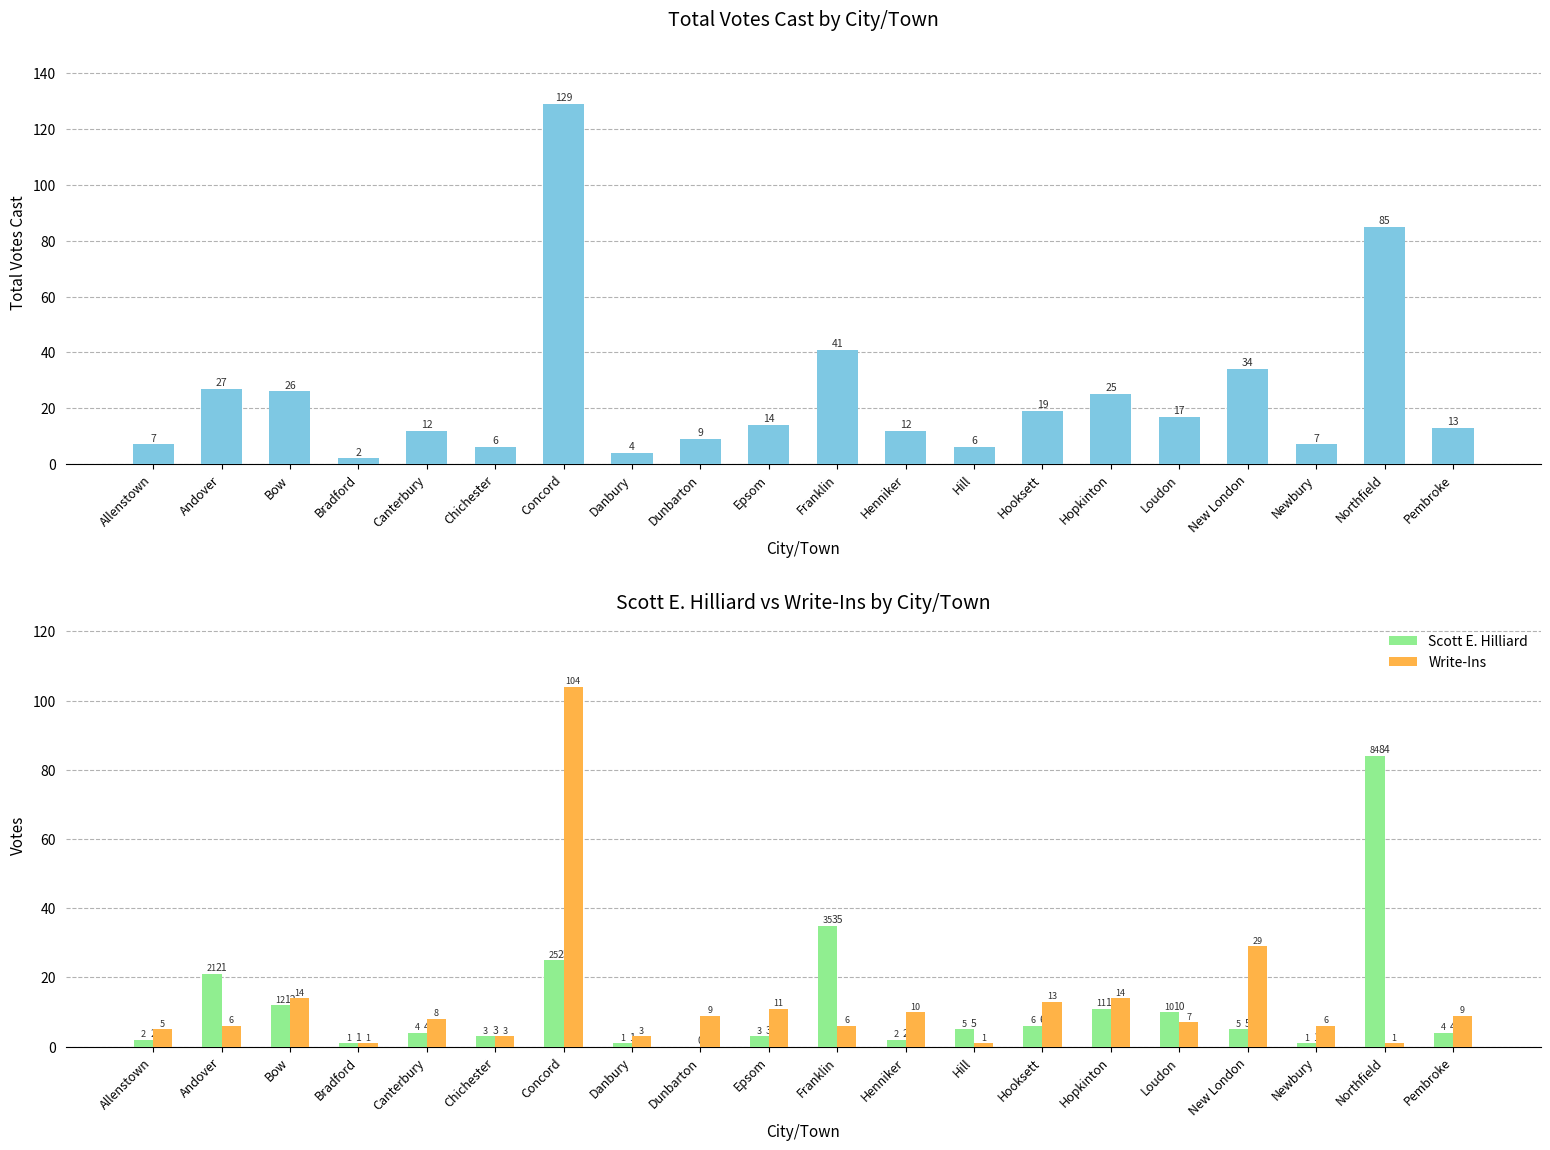

At which category does the chart reach its peak across all series?

Concord